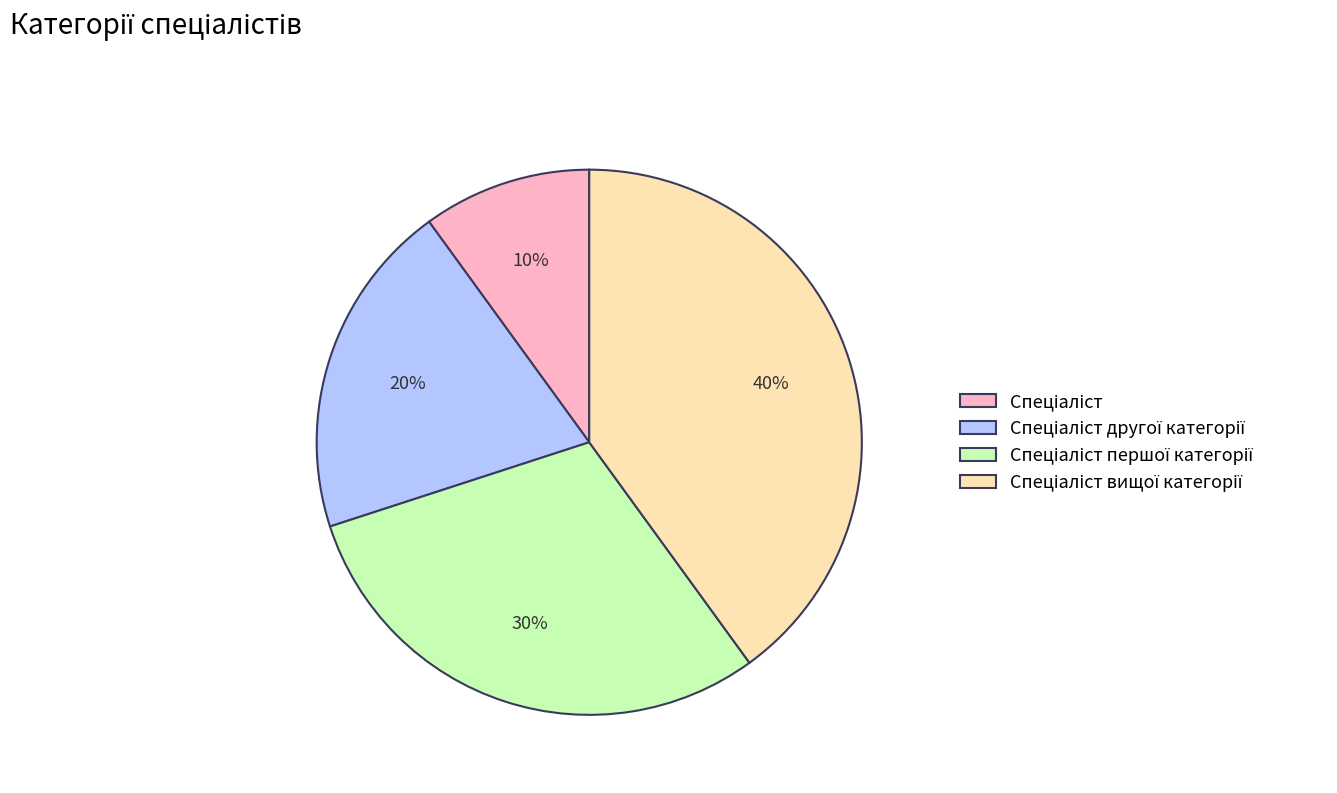

Does any single category account for the majority?

No